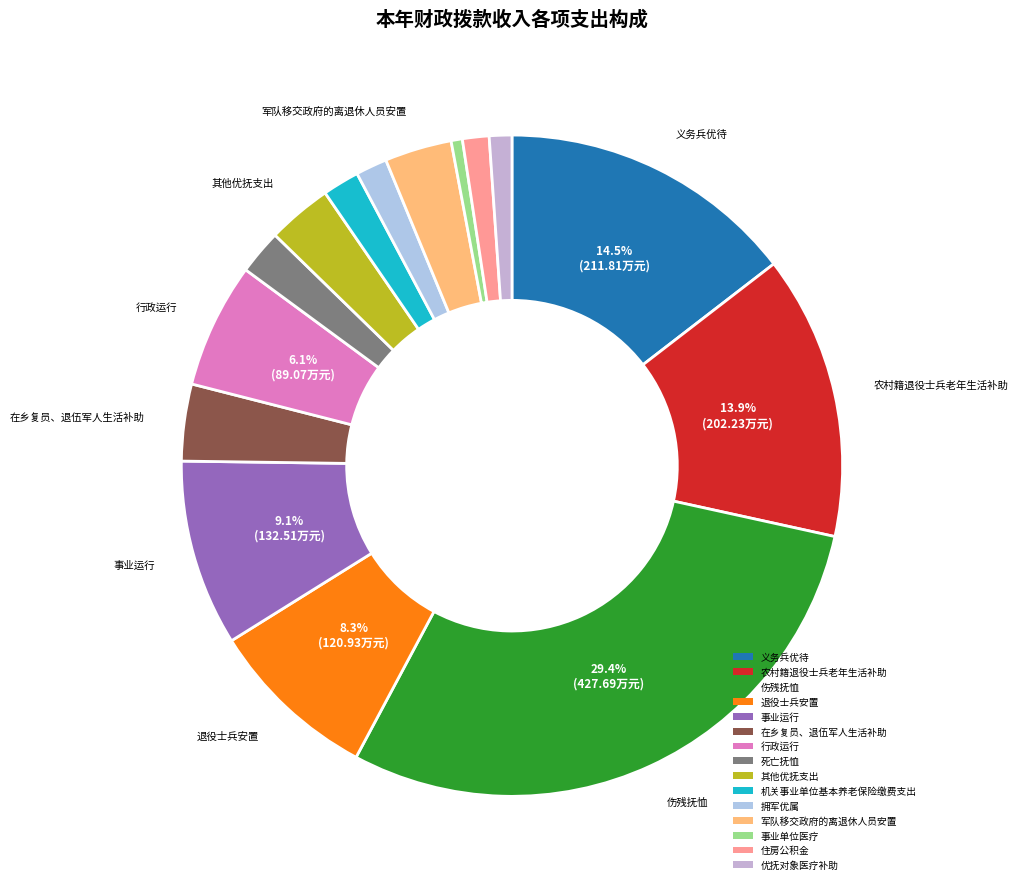

To the nearest percent, what is the average slice percentage?

7%